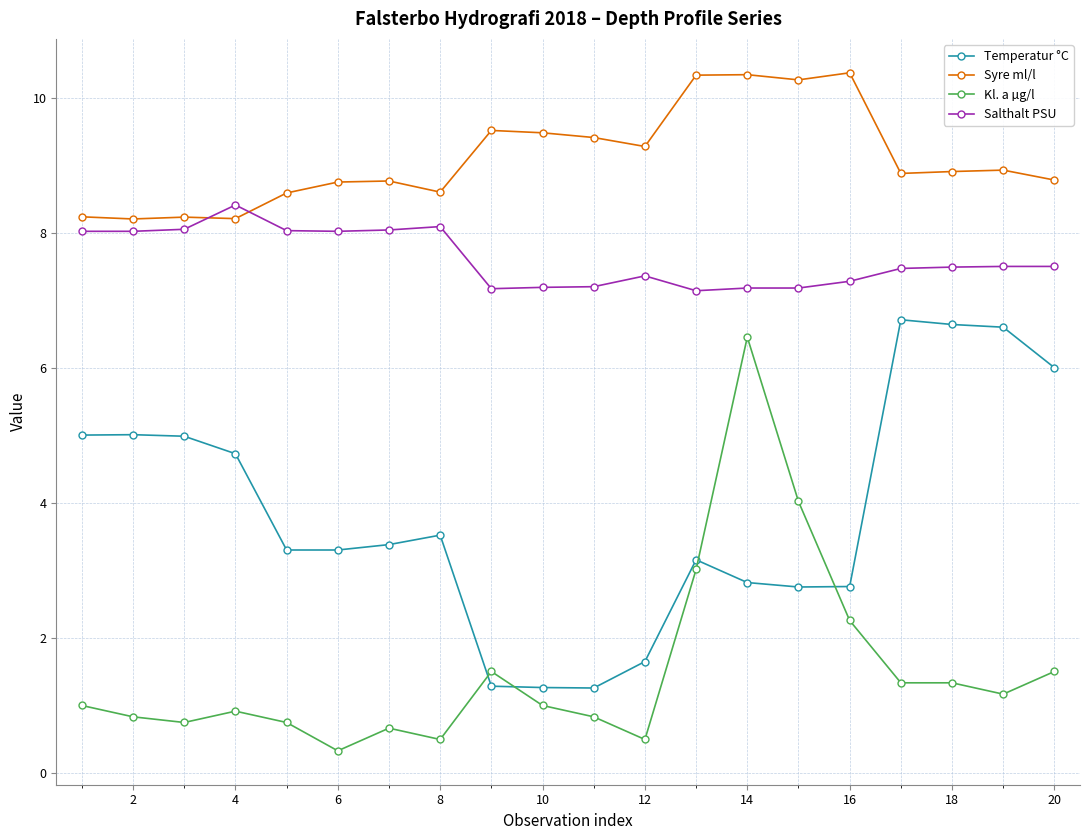

What is the value of the Syre ml/l point at the 18th from the left?

8.9